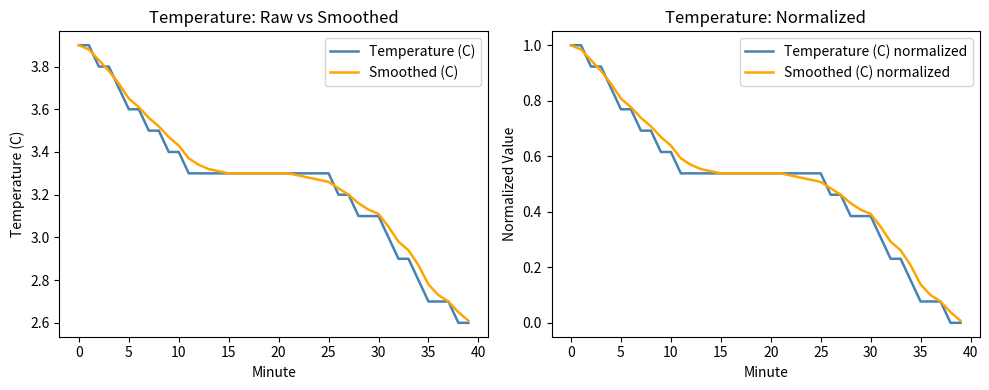

True or false: Temperature (C) and Temperature (C) normalized intersect in this chart.

False